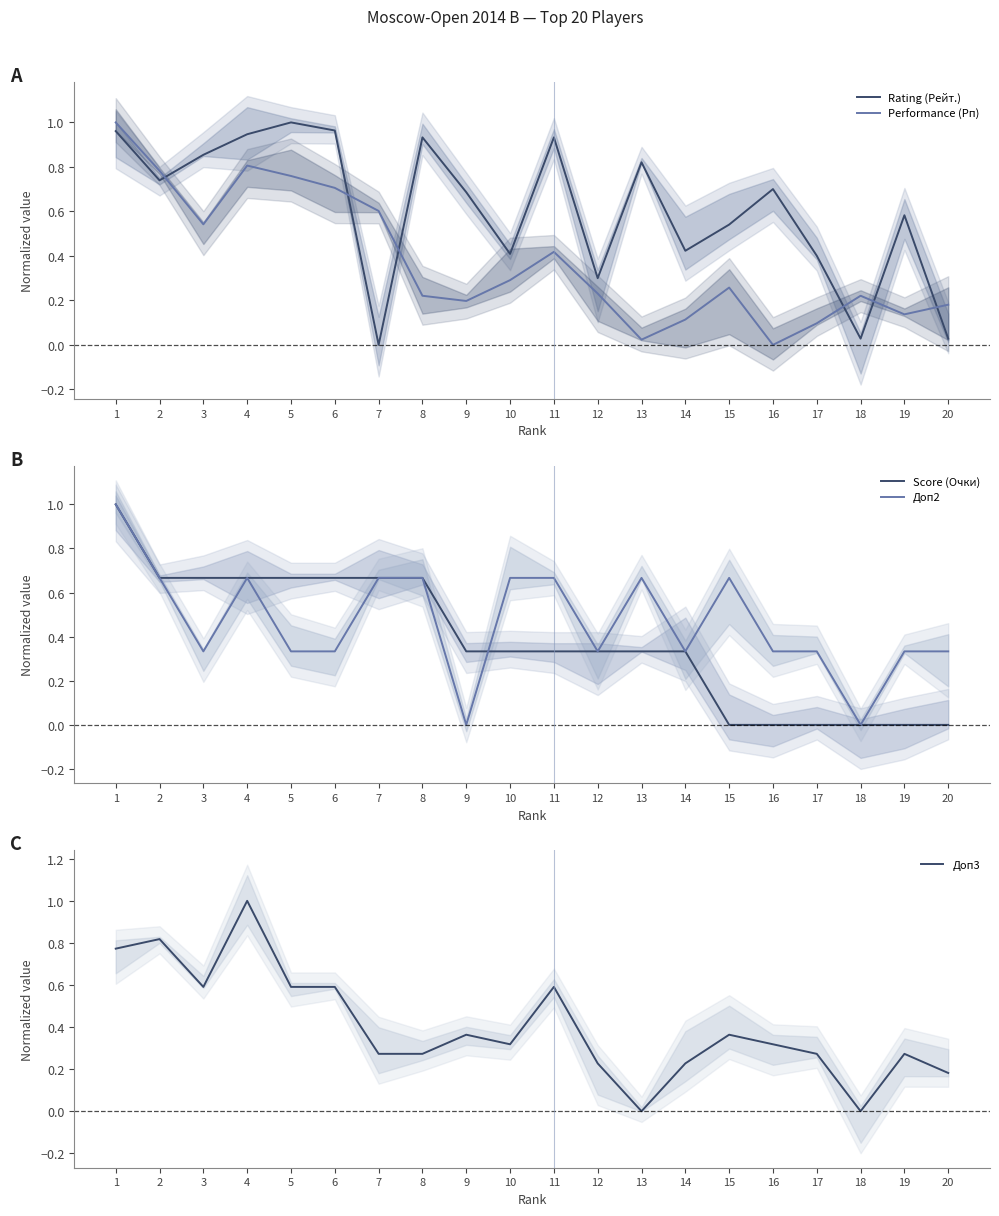

At which label does Rating (Рейт.) reach its peak?

5